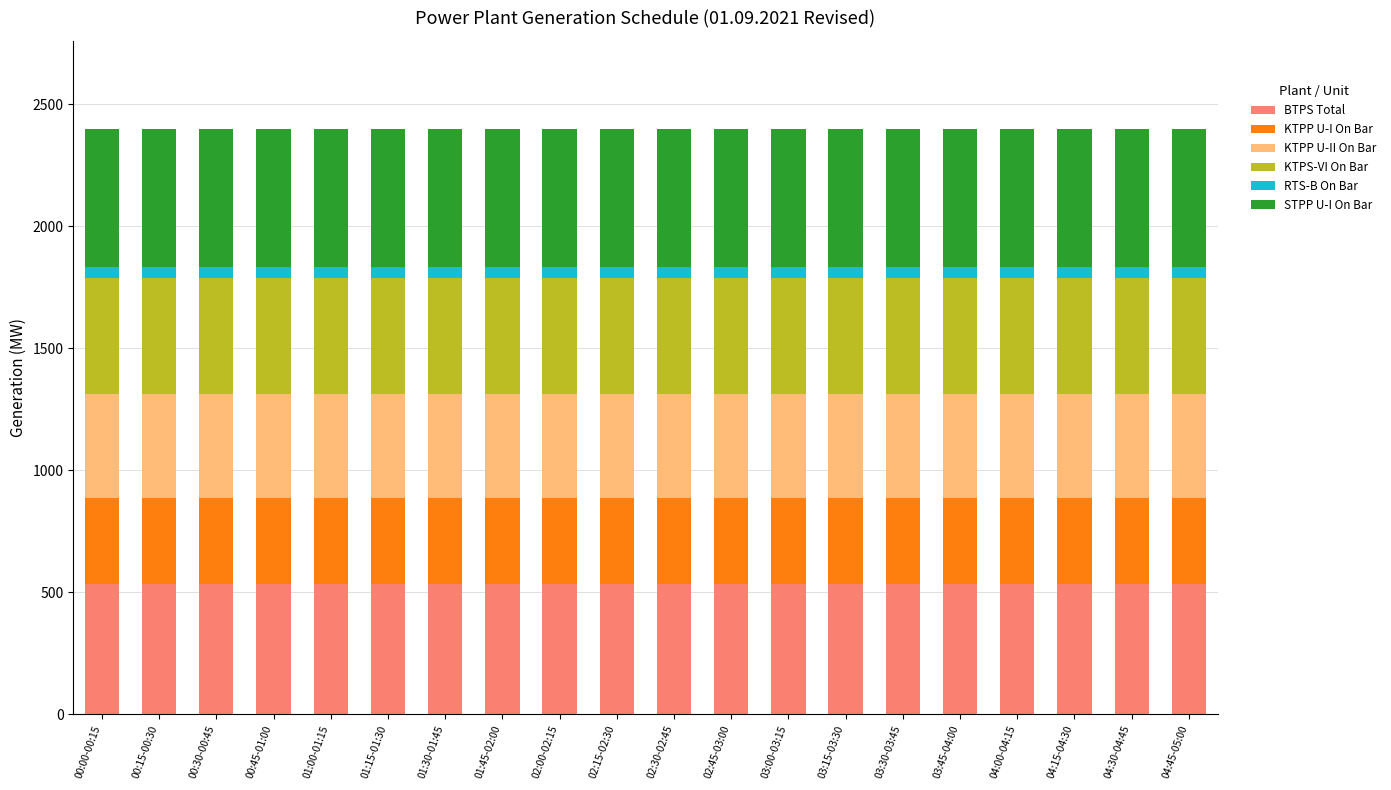

What is the lowest value of the BTPS Total series?

536.3